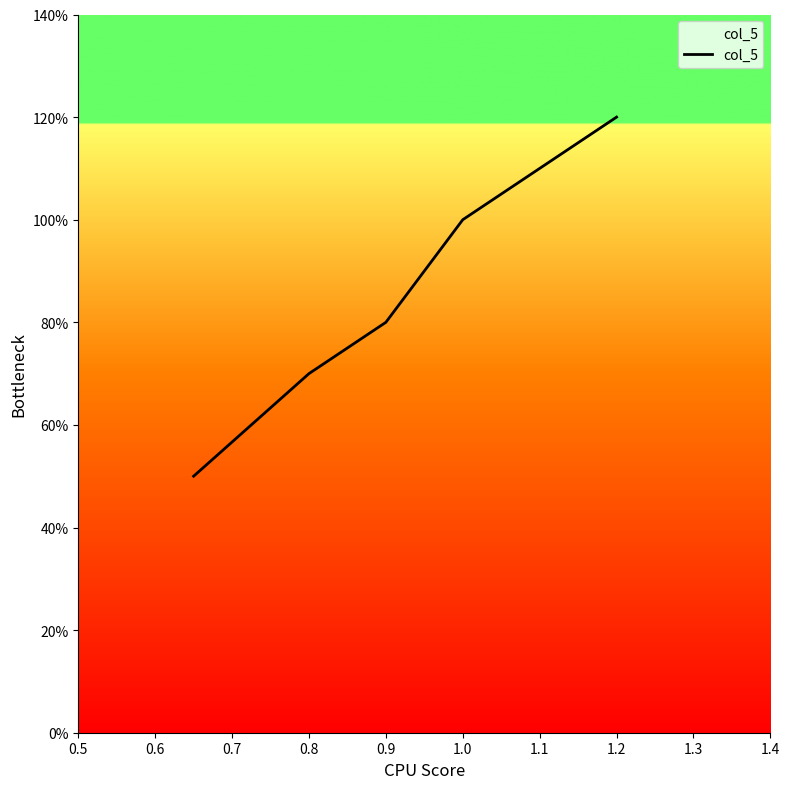

What is the difference between the maximum and minimum values?

0.7